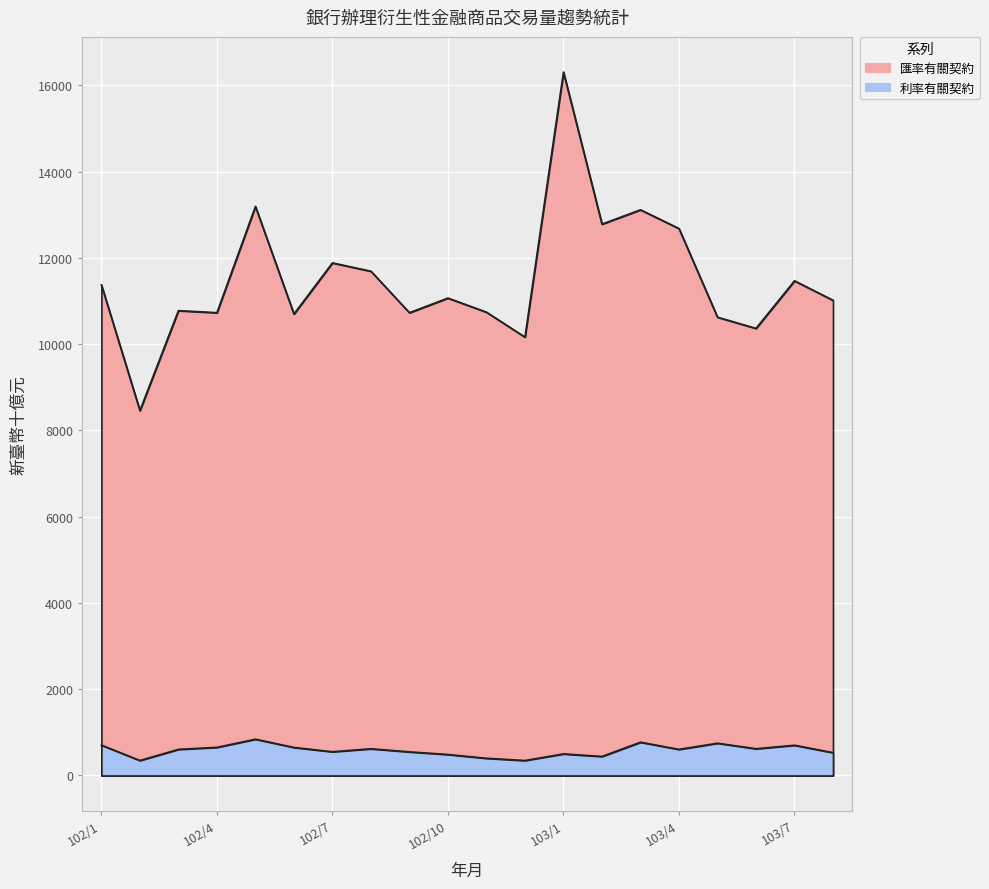

At which label does 匯率有關契約 first exceed 11067?

102/1